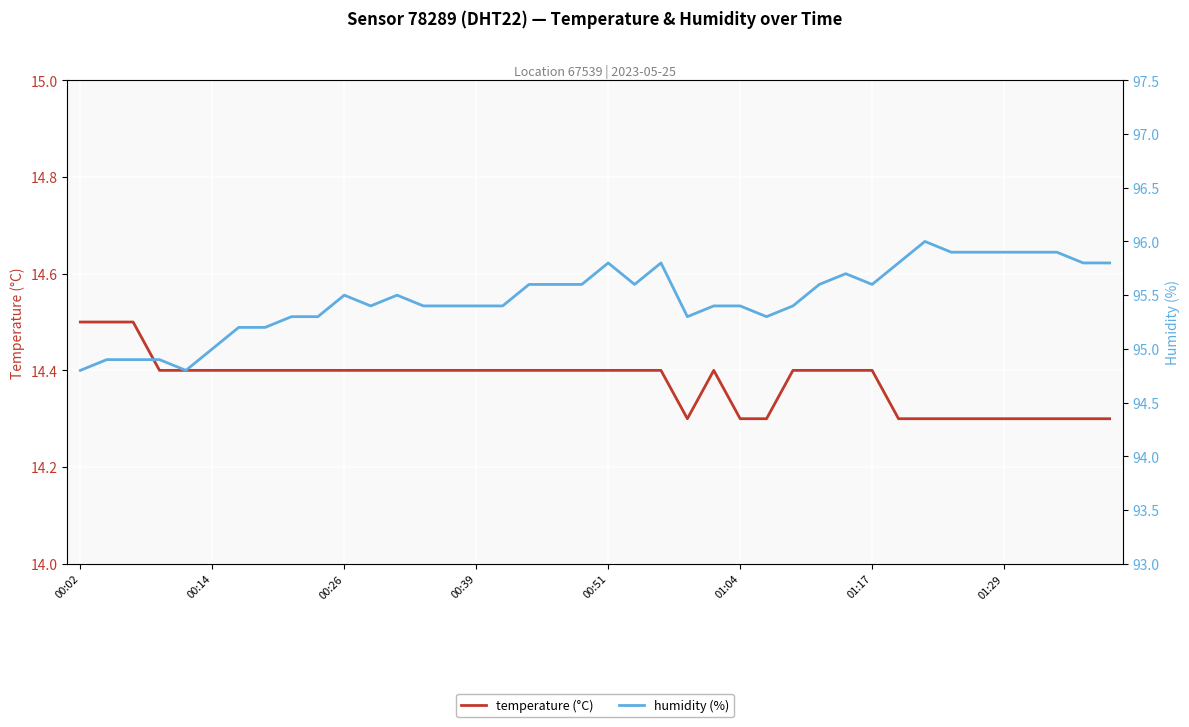

The temperature (°C) series shows 14.4 at 21. True or false?

True